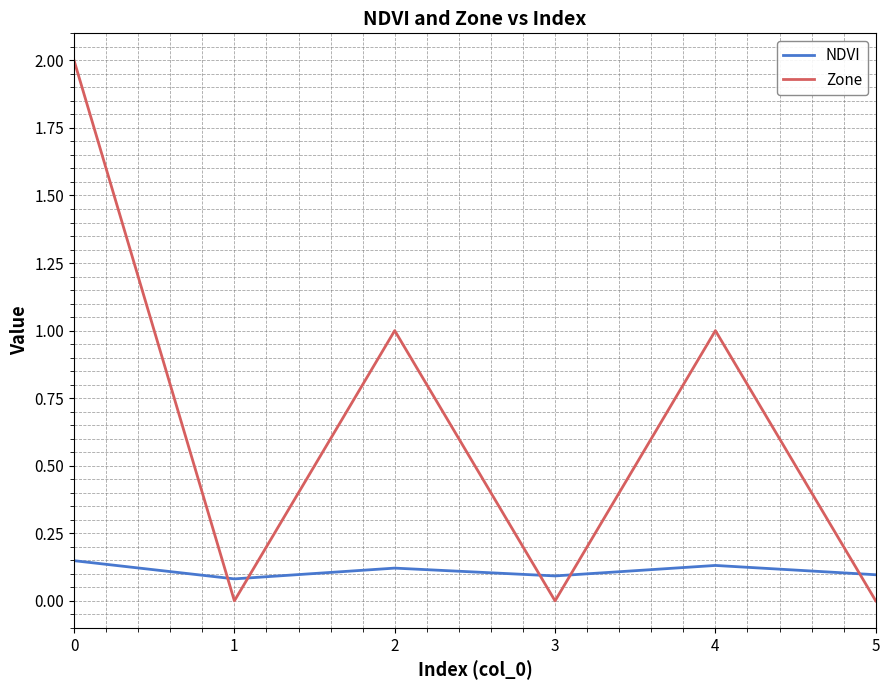

What is the spread (max minus min) of values at 4?

0.9